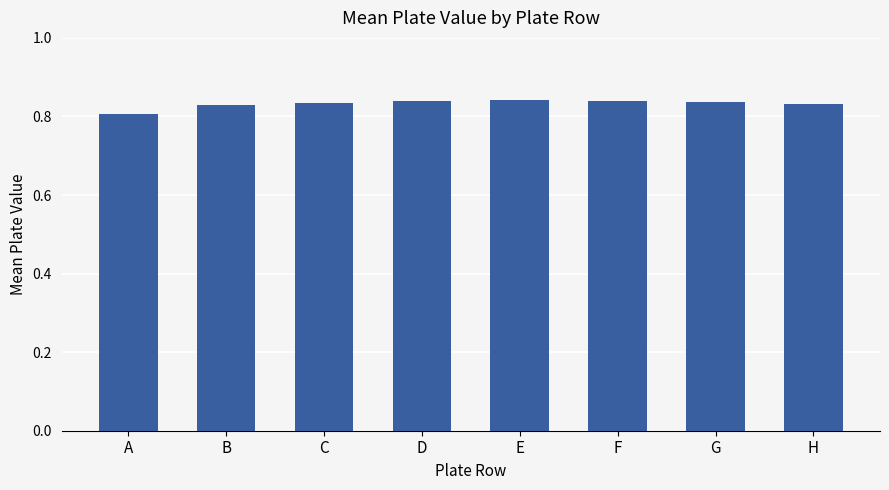

How many values are between 0 and 1?

8